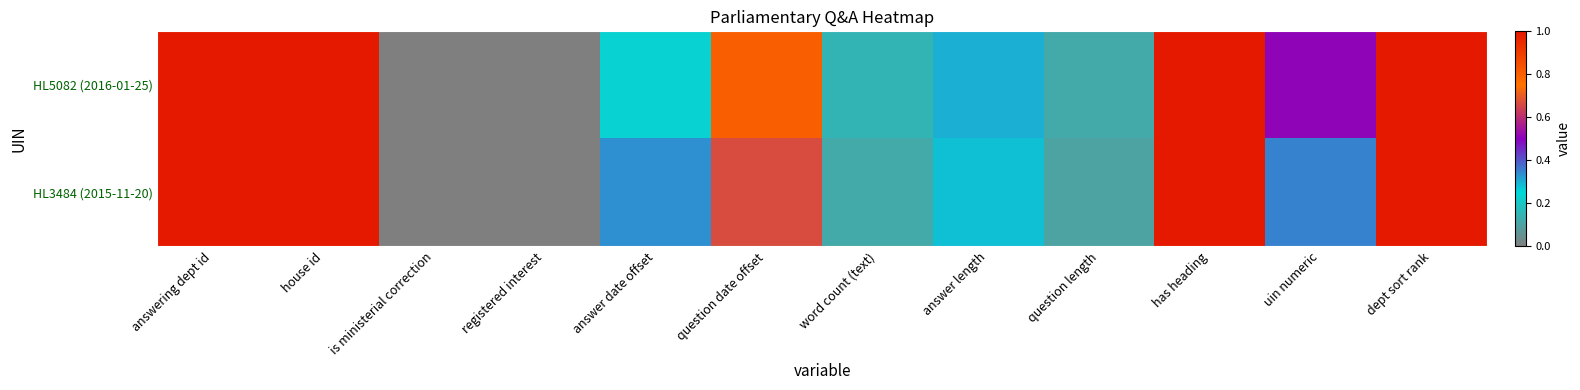

Between house id and registered interest, which series saw the biggest shift?

HL5082 (2016-01-25)